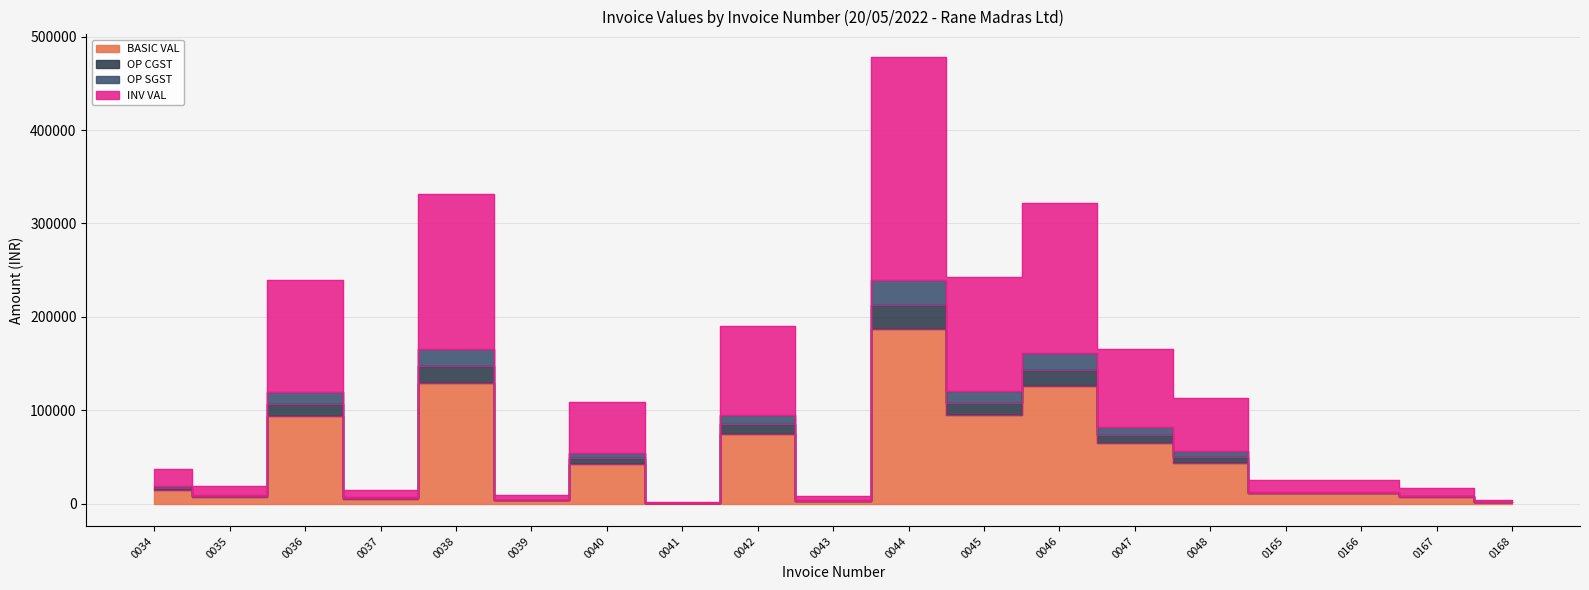

What are all the series names shown in the legend?

BASIC VAL, OP CGST, OP SGST, INV VAL